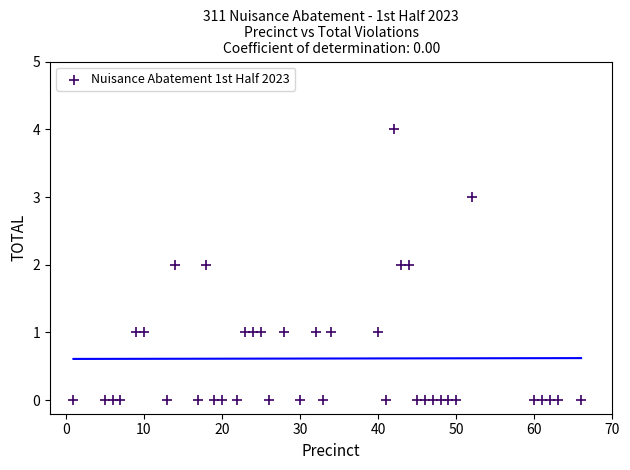

What is the range of X values (max minus min)?

65